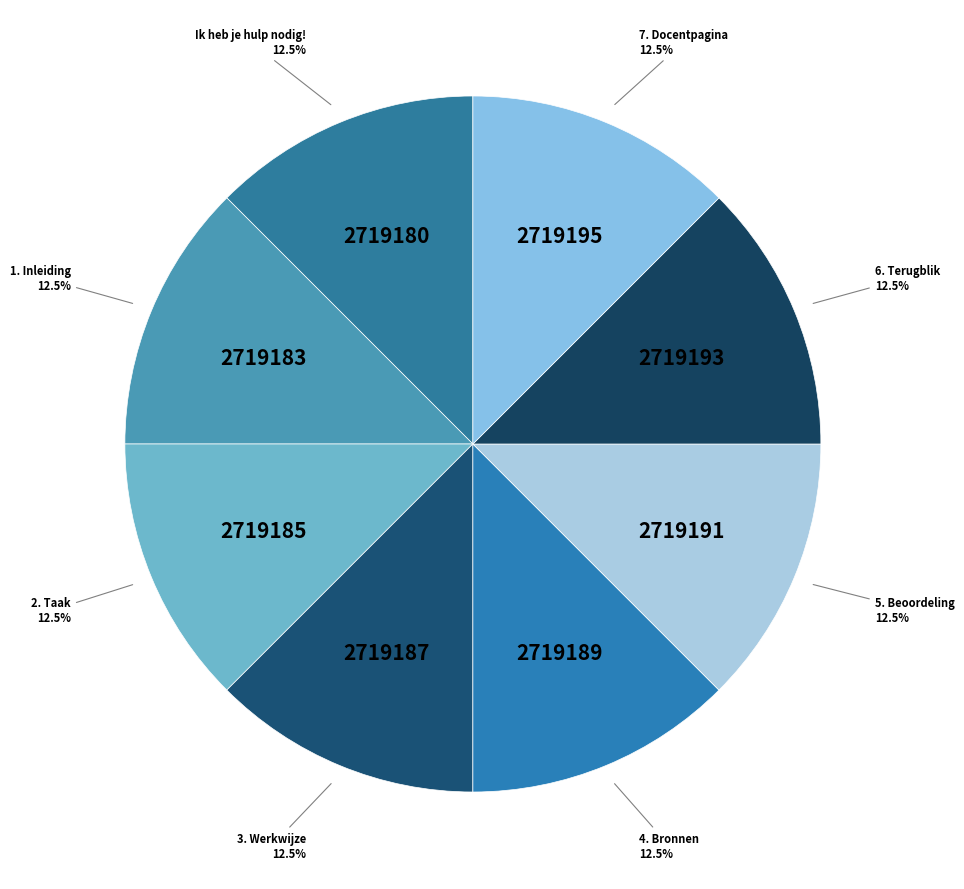

Count the number of slices in the pie.

8